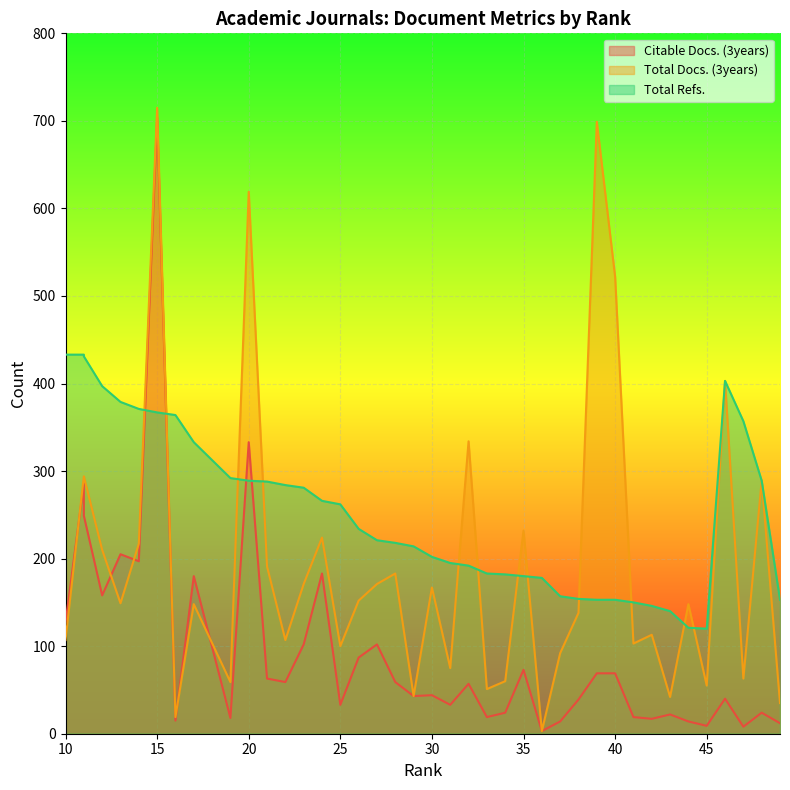

What is the sum of the Total Refs. values at 12 and 44?

518